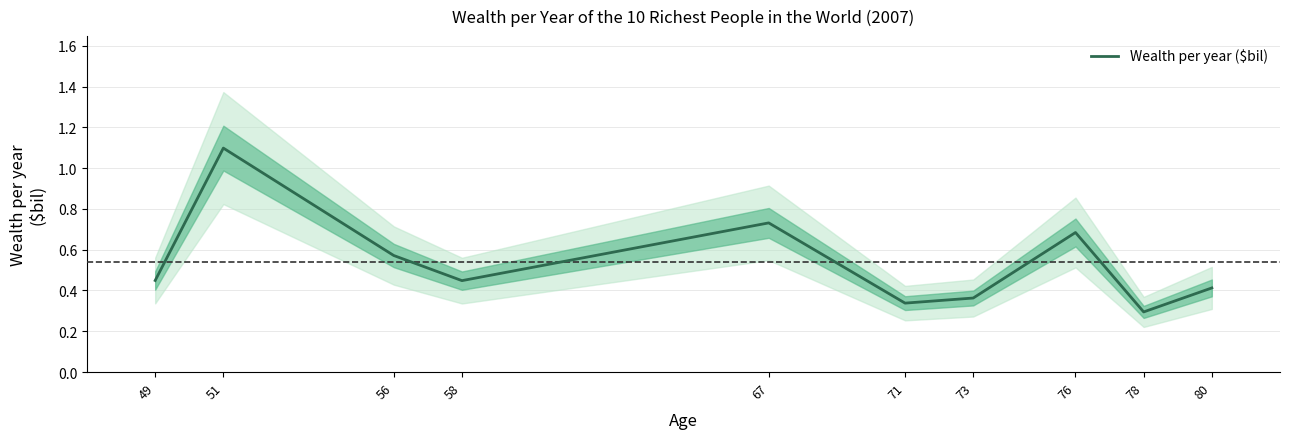

What is the minimum value shown in the chart?

0.3